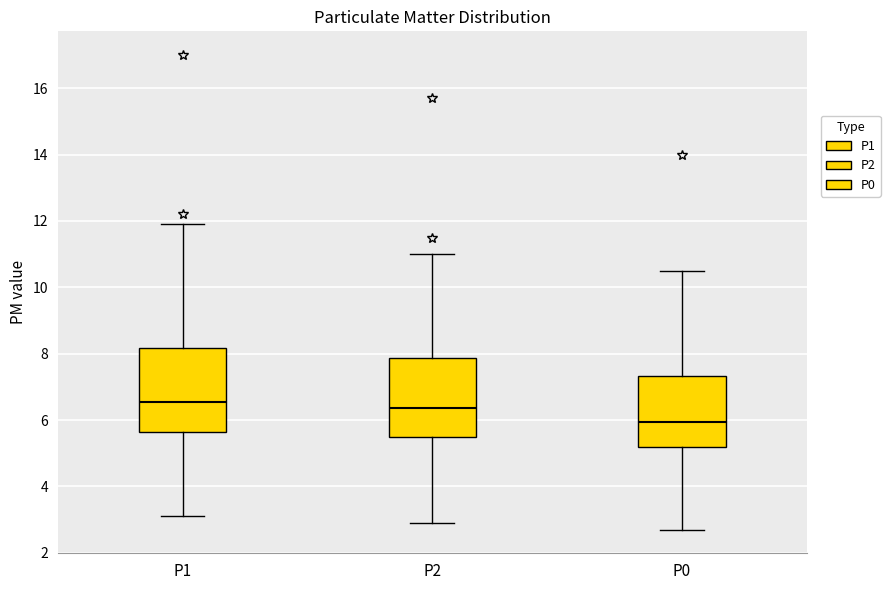

Reading left to right, transcribe this box plot: for each box, give where its median line is, the range the box spans, and where its two whiskers end, as read against the y-axis. The values are not printed on the chart, so give them approximately, as read against the axis.

P1: median 6.6, box 5.6 to 8.2, whiskers 3.2 to 12.0
P2: median 6.4, box 5.4 to 7.8, whiskers 3.0 to 11.0
P0: median 6.0, box 5.2 to 7.4, whiskers 2.8 to 10.6